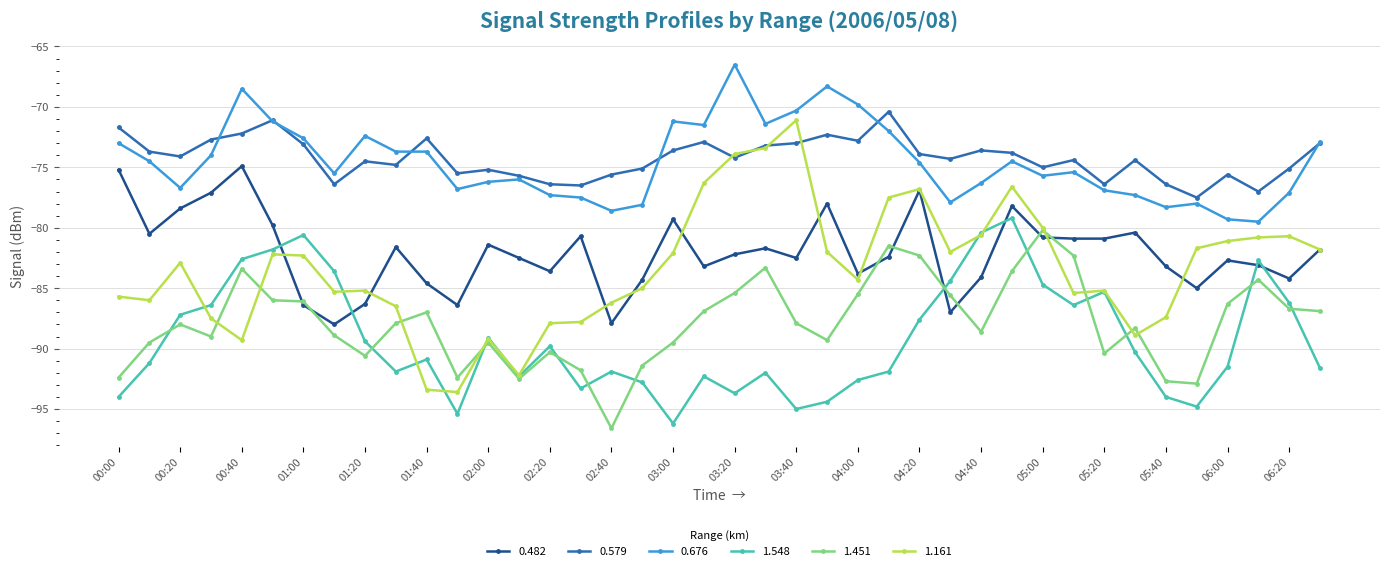

What is the value of the 0.676 point at the 1st from the left?

-73.0